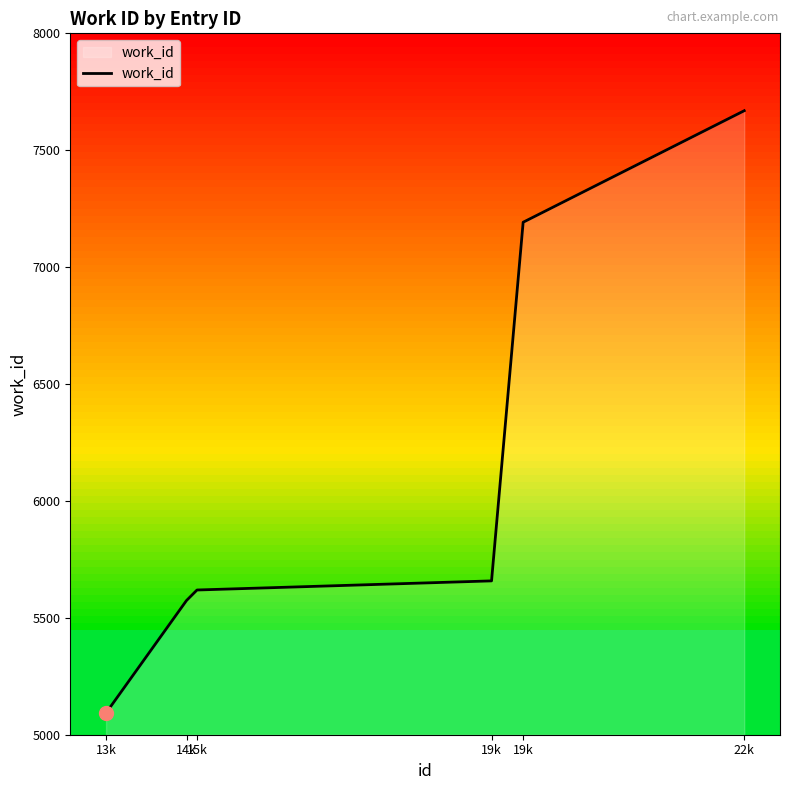

What is the approximate value at 19k?

5658